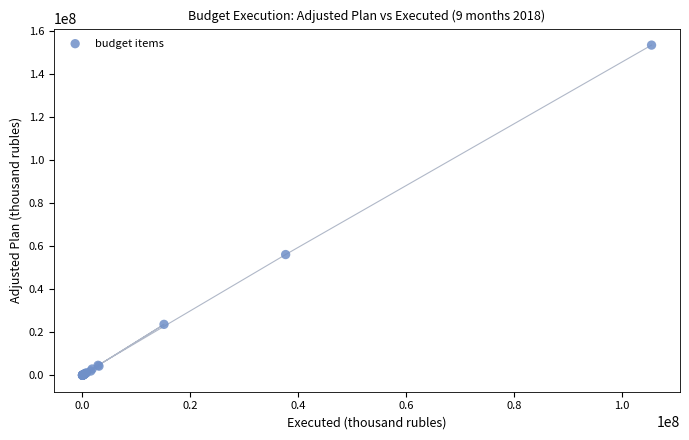

What Y value in the scatter plot is closest to 76661629?

56043870.6